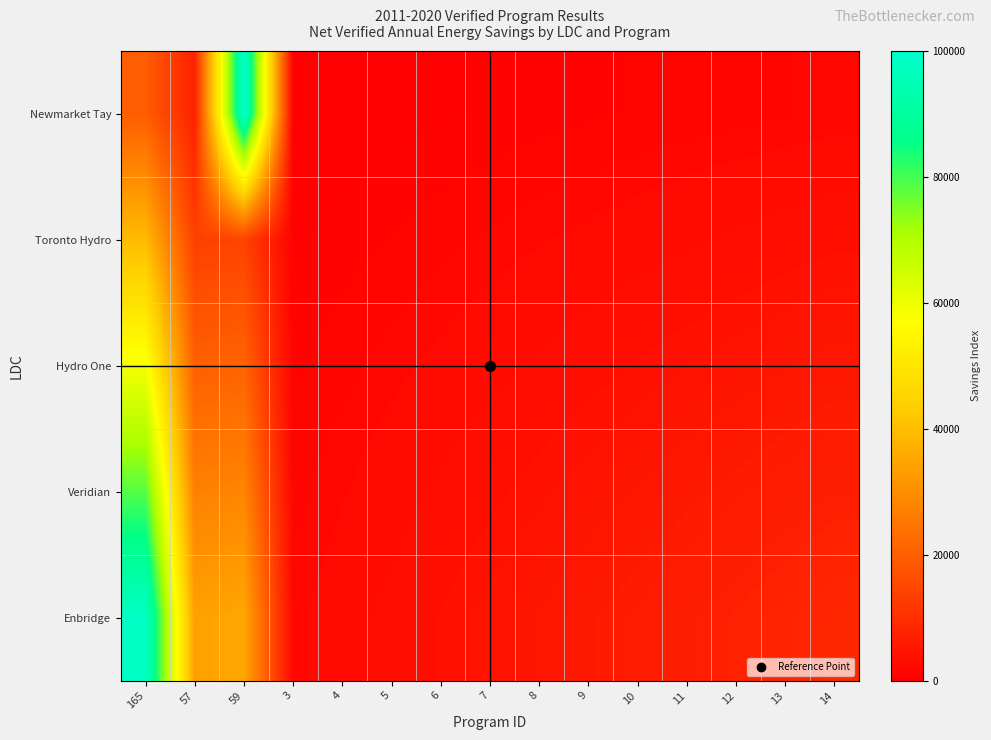

Reading left to right, what are all the values shown in this chart?

Newmarket Tay: 165=19642.9	57=7142.9	59=100000.0	3=357.1	4=476.2	5=595.2	6=714.3	7=833.3	8=952.4	9=1071.4	10=1190.5	11=1309.5	12=1428.6	13=1547.6	14=1666.7
Toronto Hydro: 165=39285.7	57=13571.4	59=14047.6	3=714.3	4=952.4	5=1190.5	6=1428.6	7=1666.7	8=1904.8	9=2142.9	10=2381.0	11=2619.0	12=2857.1	13=3095.2	14=3333.3
Hydro One: 165=58928.6	57=20357.1	59=21071.4	3=1071.4	4=1428.6	5=1785.7	6=2142.9	7=2500.0	8=2857.1	9=3214.3	10=3571.4	11=3928.6	12=4285.7	13=4642.9	14=5000.0
Veridian: 165=78571.4	57=27142.9	59=28095.2	3=1428.6	4=1904.8	5=2381.0	6=2857.1	7=3333.3	8=3809.5	9=4285.7	10=4761.9	11=5238.1	12=5714.3	13=6190.5	14=6666.7
Enbridge: 165=98214.3	57=33928.6	59=35119.0	3=1785.7	4=2381.0	5=2976.2	6=3571.4	7=4166.7	8=4761.9	9=5357.1	10=5952.4	11=6547.6	12=7142.9	13=7738.1	14=8333.3